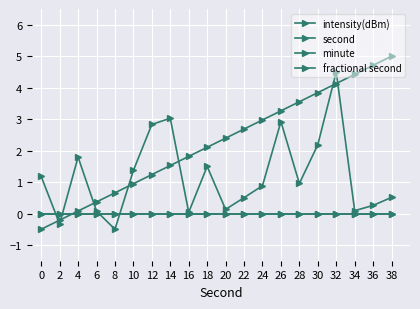

How many lines are shown in the chart?

4